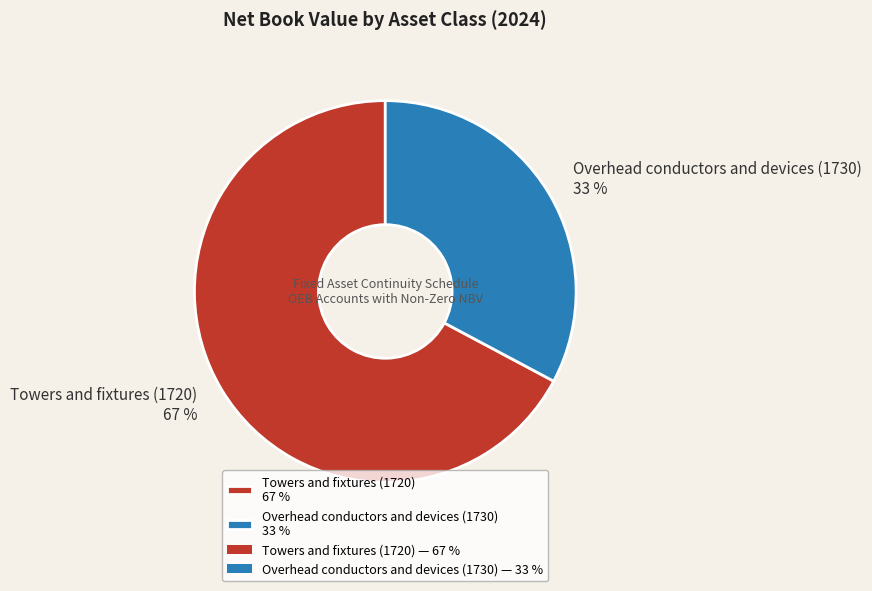

To the nearest percent, what percentage of the pie is Overhead conductors and devices (1730)?

33%